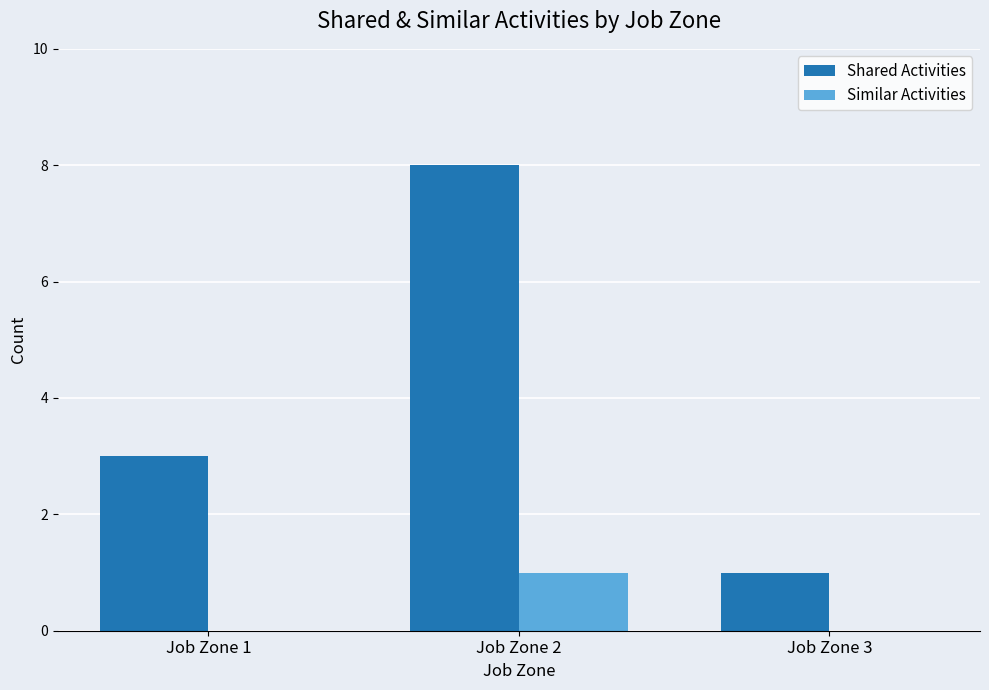

How many Similar Activities values are between 0 and 1?

3